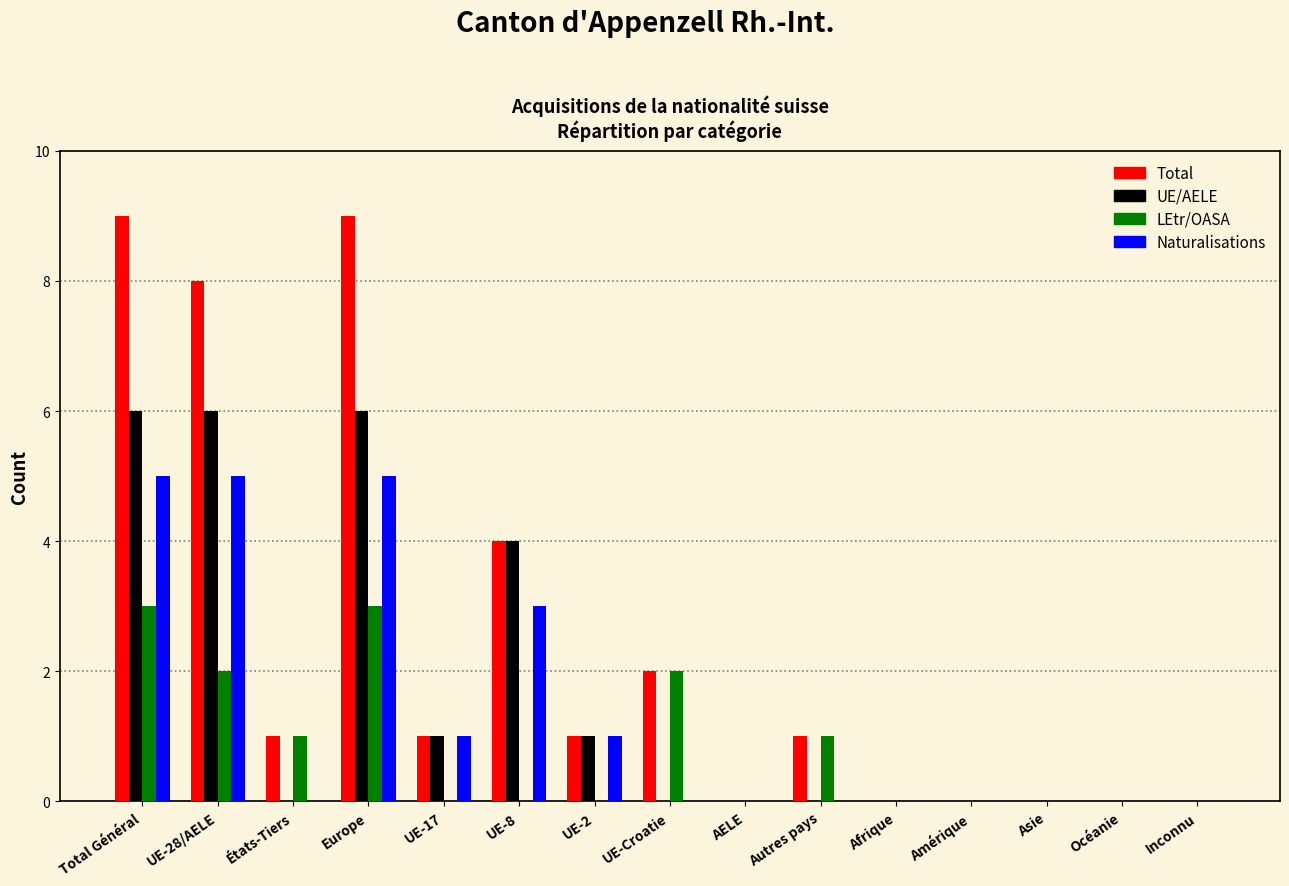

Which series has the largest total across all categories?

Total